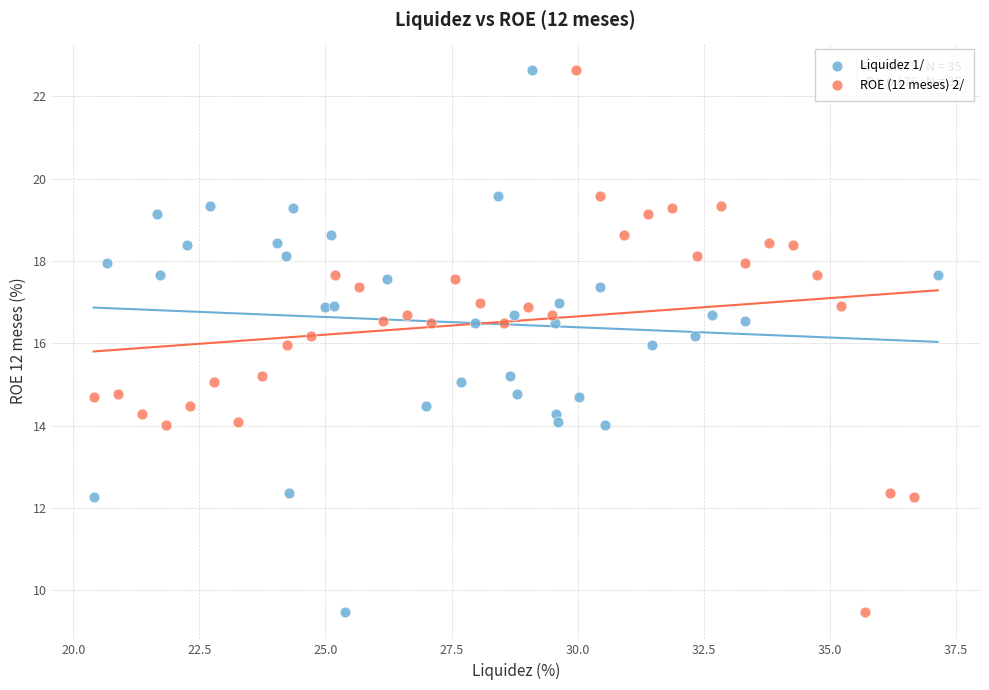

What are all the series names shown in the legend?

Liquidez 1/, ROE (12 meses) 2/